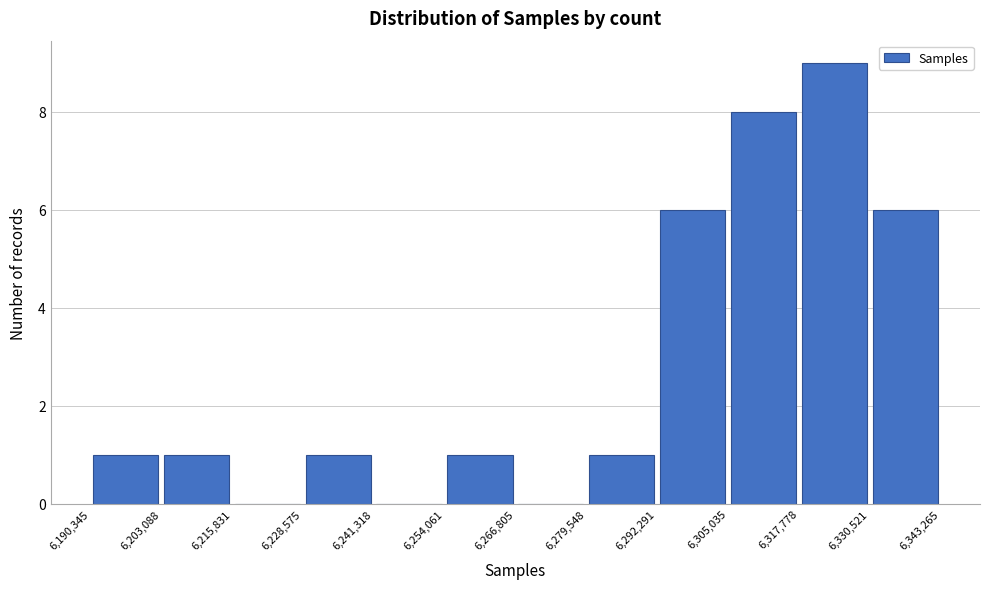

Reading left to right, list every bar in this chart as the range it spans on the x-axis followed by its height. The values are not printed on the chart, so give them approximately, as read against the axis.

6,190,345 to 6,203,088: 1
6,203,088 to 6,215,831: 1
6,215,831 to 6,228,575: 0
6,228,575 to 6,241,318: 1
6,241,318 to 6,254,061: 0
6,254,061 to 6,266,805: 1
6,266,805 to 6,279,548: 0
6,279,548 to 6,292,291: 1
6,292,291 to 6,305,035: 6
6,305,035 to 6,317,778: 8
6,317,778 to 6,330,521: 9
6,330,521 to 6,343,265: 6